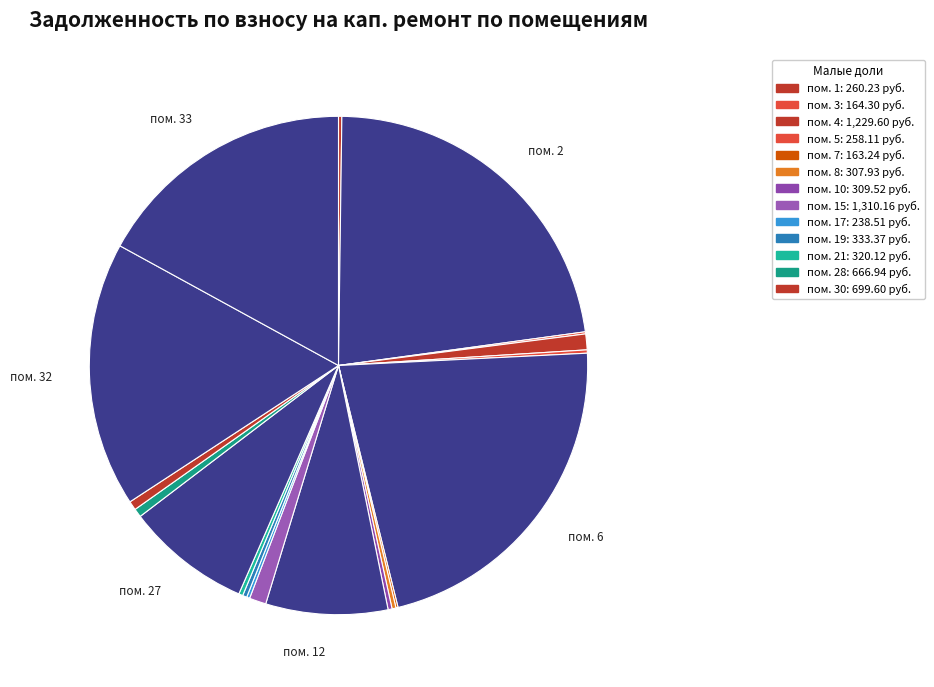

Is there a majority slice in this chart?

No